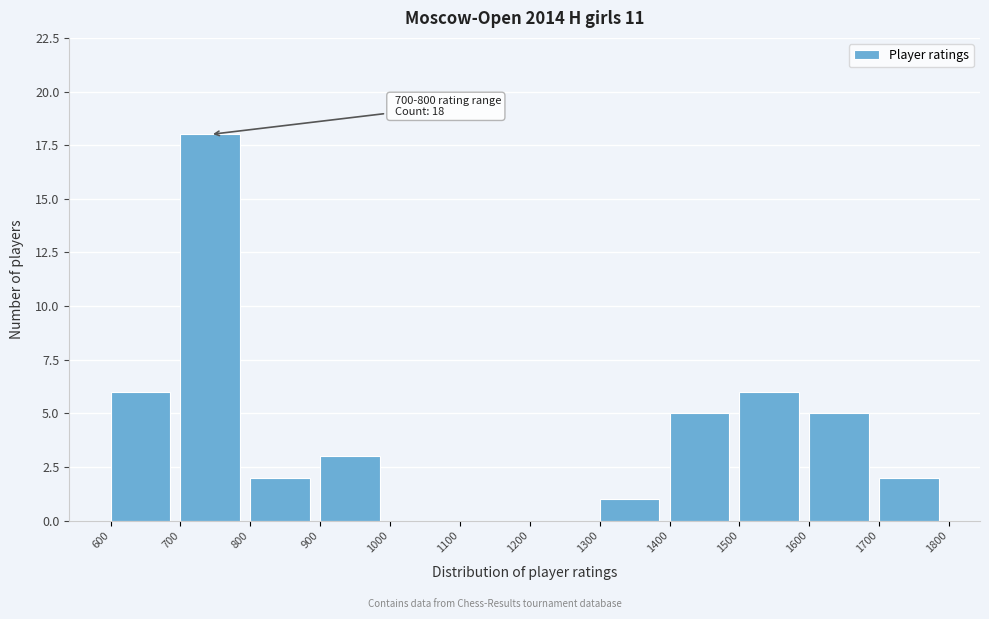

Over which range of the x-axis is the bar tallest?

700 to 800